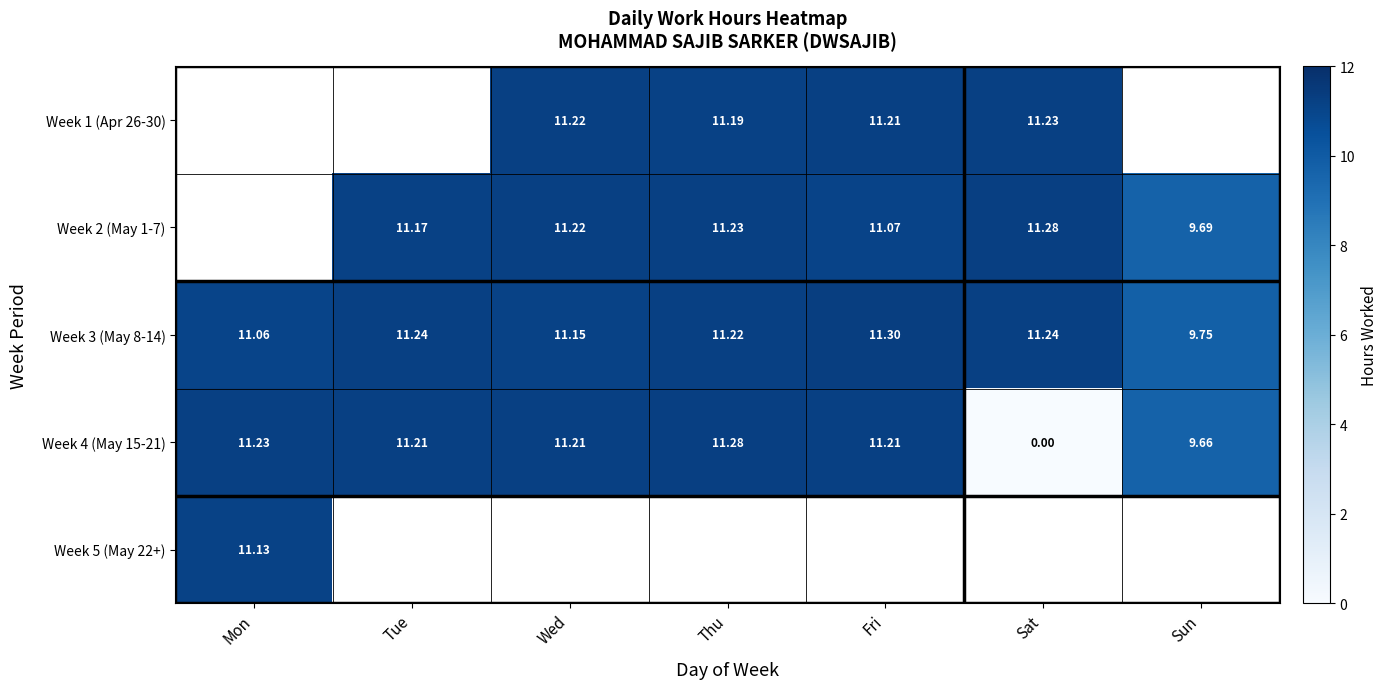

At which label does Week 3 (May 8-14) first exceed 11?

Mon